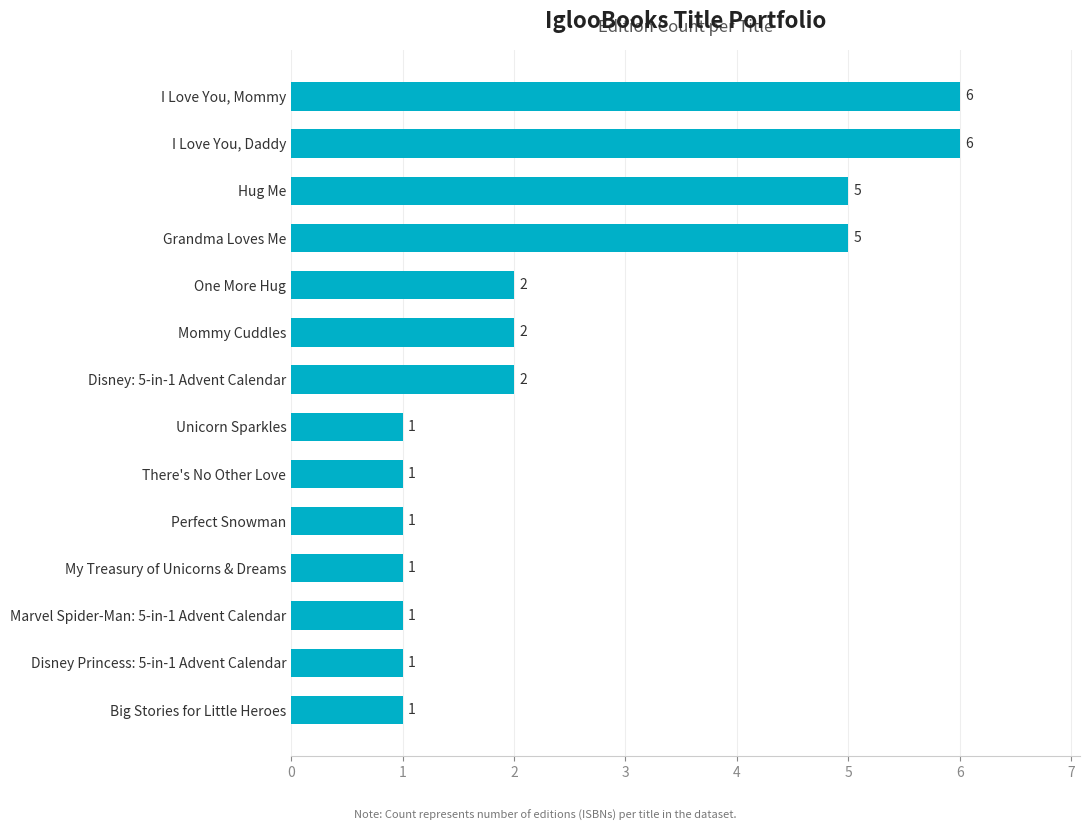

Reading top to bottom, list all the values displayed in this chart.

I Love You, Mommy=6	I Love You, Daddy=6	Hug Me=5	Grandma Loves Me=5	One More Hug=2	Mommy Cuddles=2	Disney: 5-in-1 Advent Calendar=2	Unicorn Sparkles=1	There's No Other Love=1	Perfect Snowman=1	My Treasury of Unicorns & Dreams=1	Marvel Spider-Man: 5-in-1 Advent Calendar=1	Disney Princess: 5-in-1 Advent Calendar=1	Big Stories for Little Heroes=1